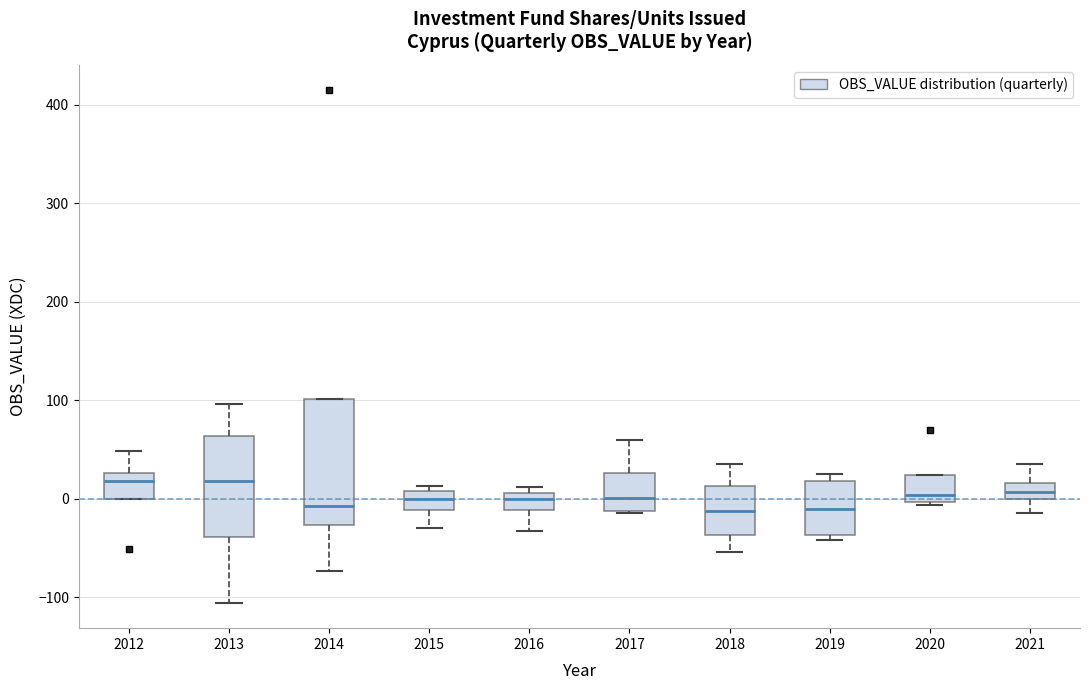

Reading left to right, read every box against the y-axis: the position of its median line, the range the box covers, and the ends of its whiskers. The values are not printed on the chart, so give them approximately, as read against the axis.

2012: median 20, box 0 to 30, whiskers 0 to 50
2013: median 20, box -40 to 60, whiskers -110 to 100
2014: median -10, box -30 to 100, whiskers -70 to 100
2015: median 0, box -10 to 10, whiskers -30 to 10 (just above the box's upper edge)
2016: median 0, box -10 to 10, whiskers -30 to 10 (just above the box's upper edge)
2017: median 0, box -10 to 30, whiskers -10 to 60
2018: median -10, box -40 to 10, whiskers -50 to 40
2019: median -10, box -40 to 20, whiskers -40 (just below the box's lower edge) to 30
2020: median 0 (just above the box's lower edge), box 0 to 20, whiskers -10 to 20
2021: median 10, box 0 to 20, whiskers -10 to 40